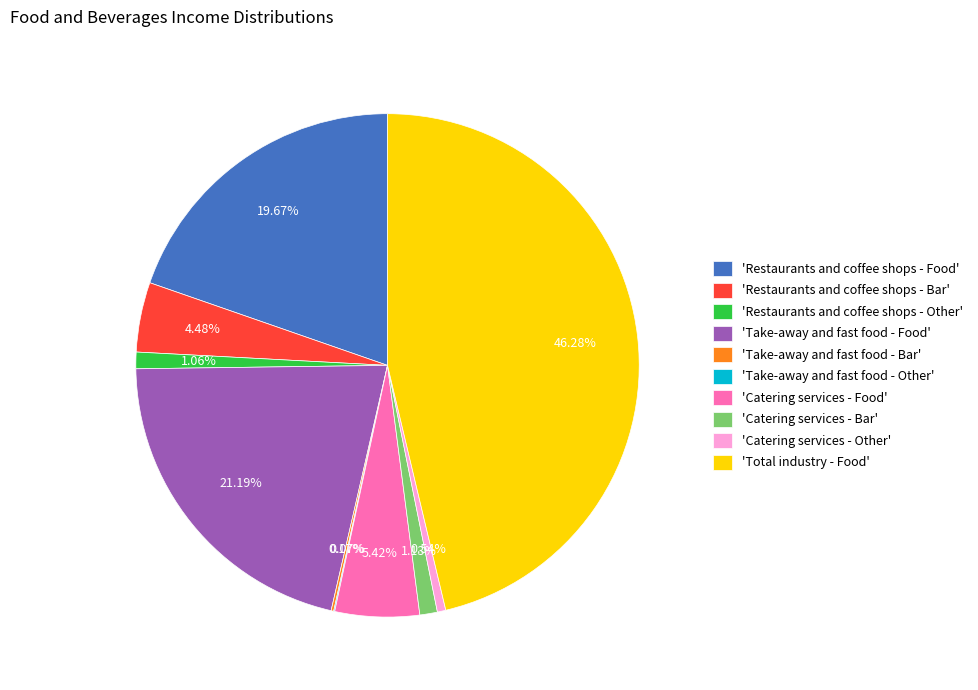

Is there any slice that represents more than half of the pie?

No